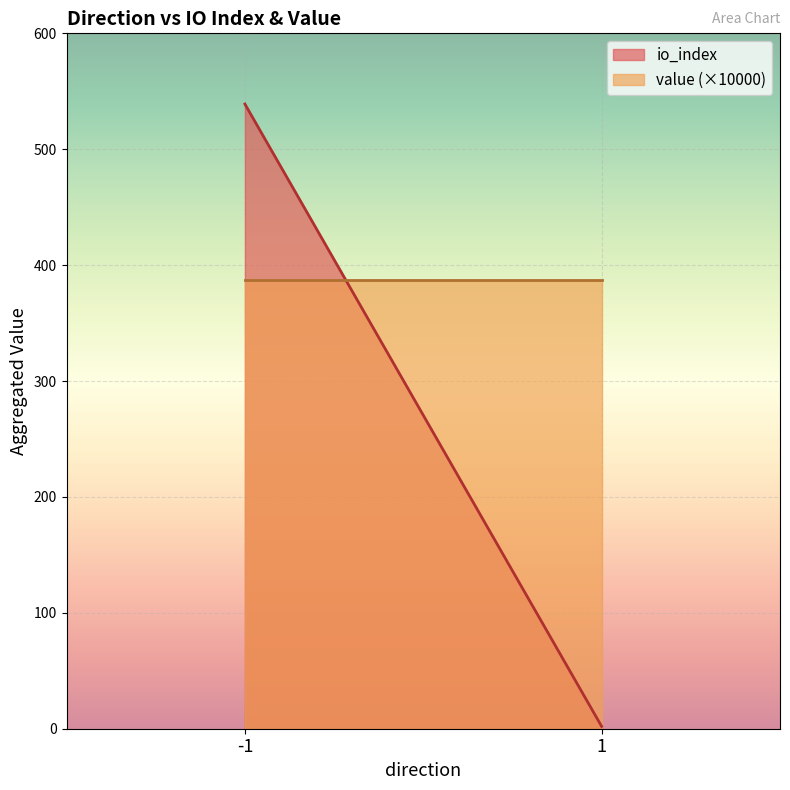

What is the highest value of the io_index series?

539.0